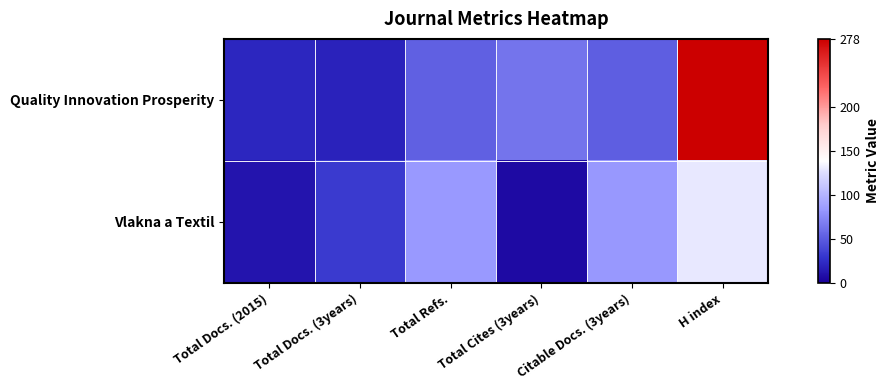

Between Citable Docs. (3years) and Total Cites (3years), which is larger?

Total Cites (3years)